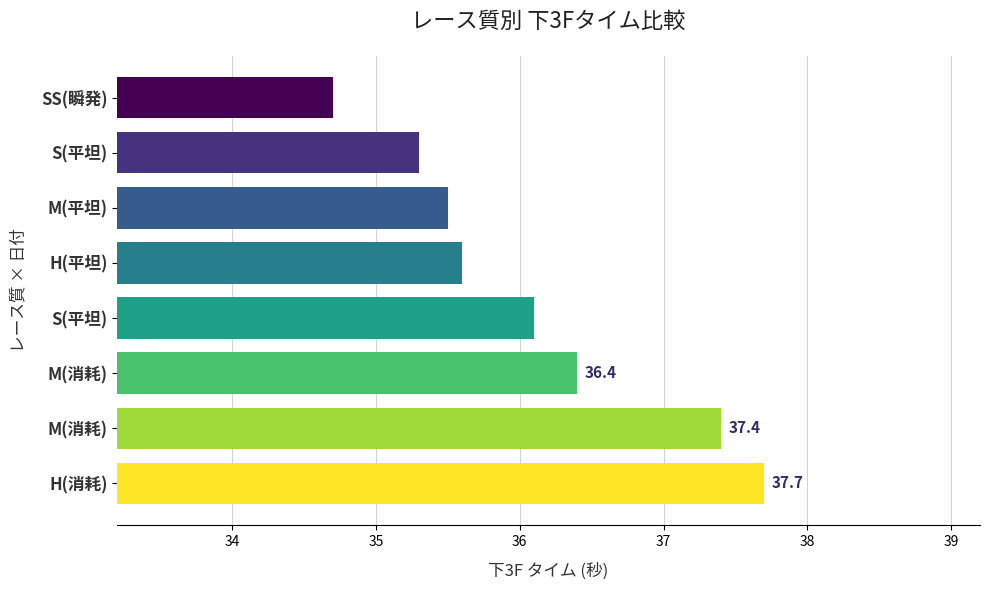

Are the bars horizontal?

Yes